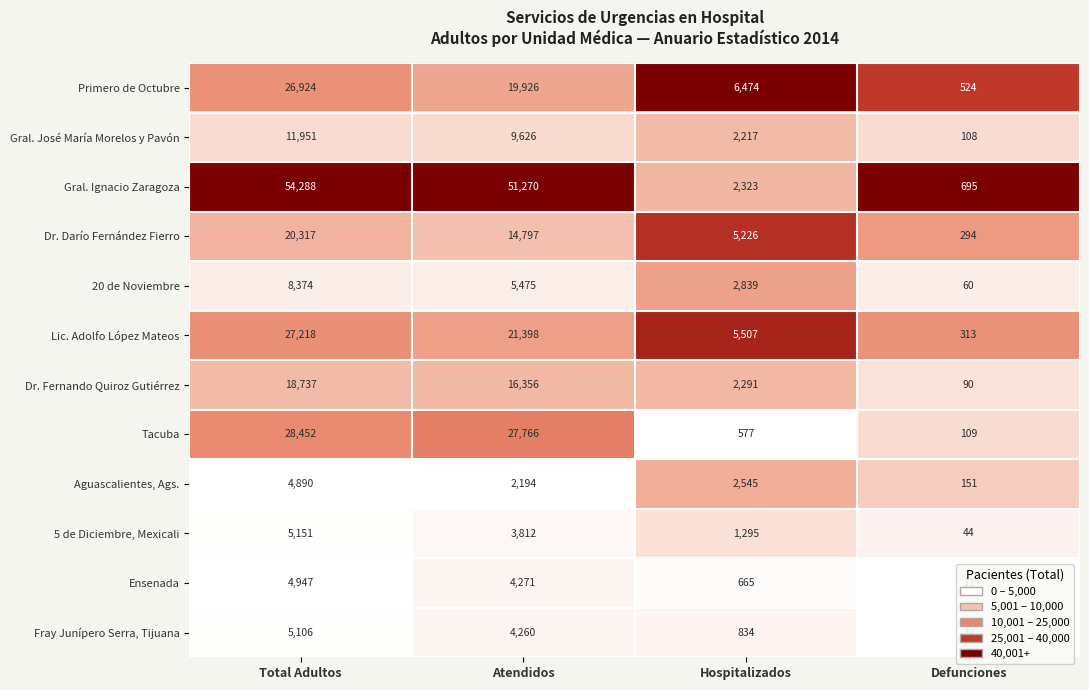

The Lic. Adolfo López Mateos series shows 27218 at Total Adultos. True or false?

True